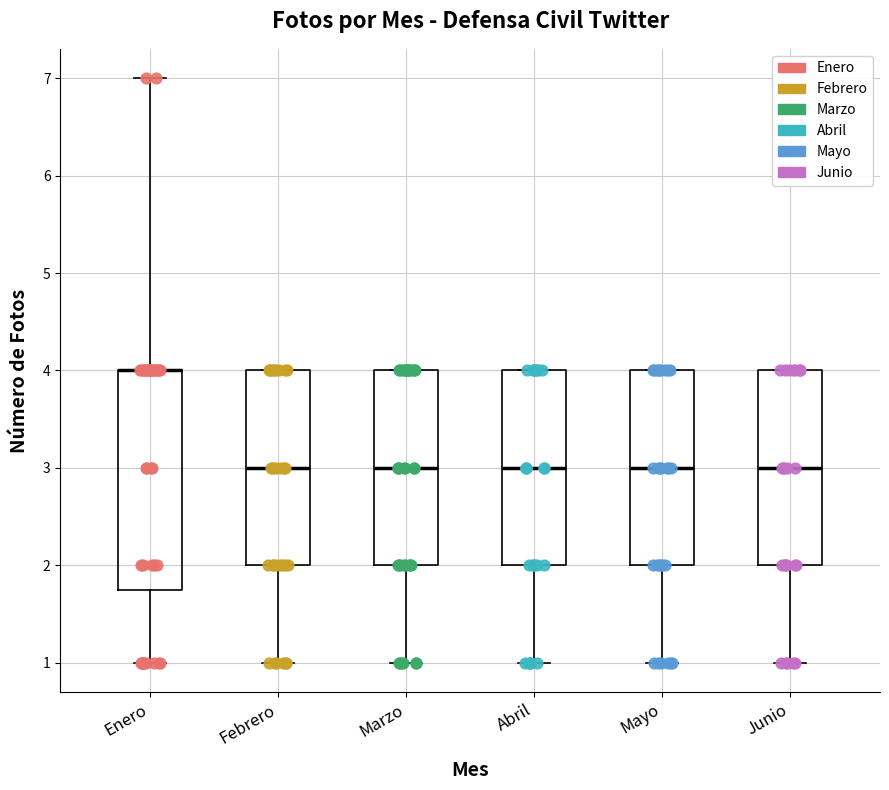

Comparing the boxes themselves (not the whiskers), which one is the tallest?

Enero